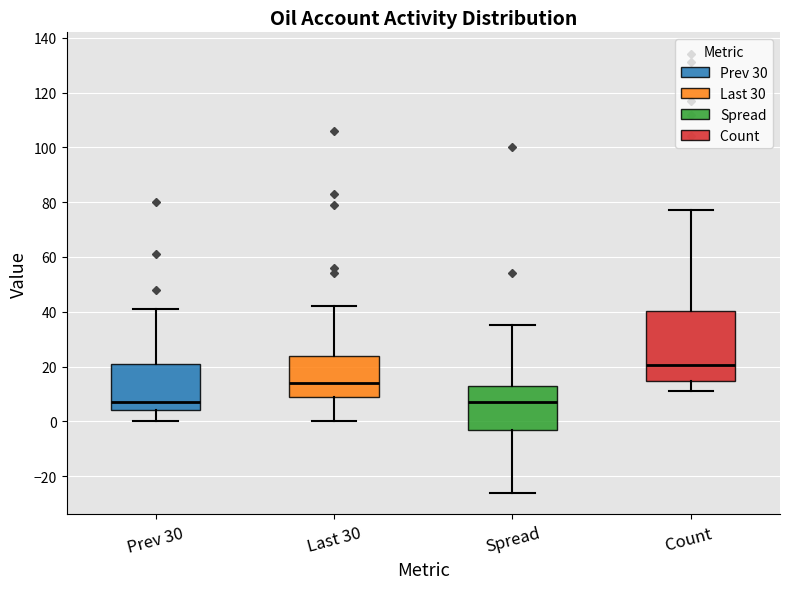

Where does the lower whisker of the box for Spread end on the y-axis? The values are not printed on the chart, so give them approximately, as read against the axis.

-26